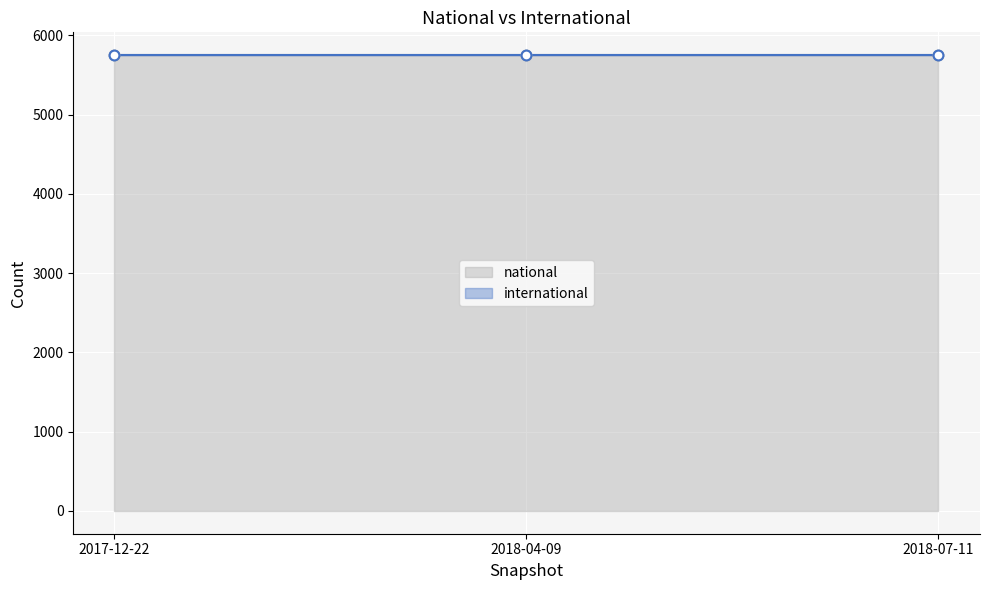

Is the value of international at 2018-07-11 greater than the value of national at 2018-07-11?

No